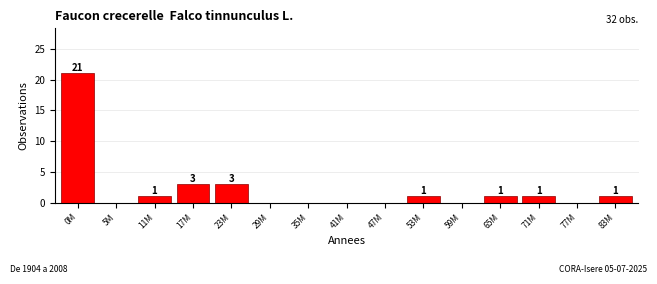

Reading right to left, what are all the values shown in this chart?

83M=1	77M=0	71M=1	65M=1	59M=0	53M=1	47M=0	41M=0	35M=0	29M=0	23M=3	17M=3	11M=1	5M=0	0M=21